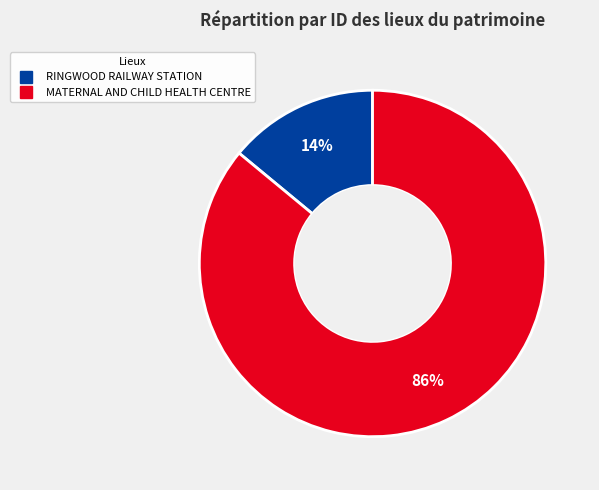

Combined, do RINGWOOD RAILWAY STATION and MATERNAL AND CHILD HEALTH CENTRE account for over 50%?

Yes